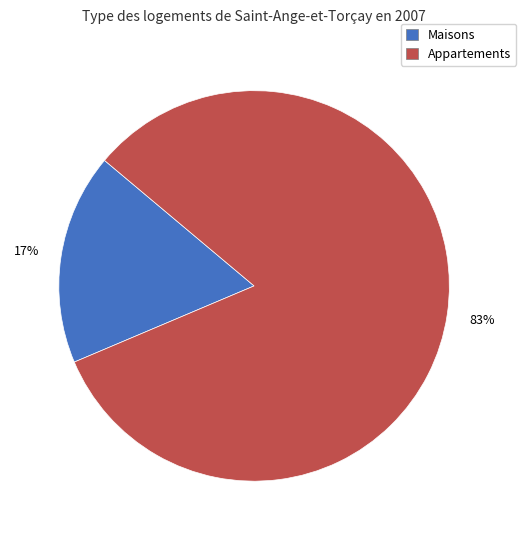

How many segments does this pie chart have?

2